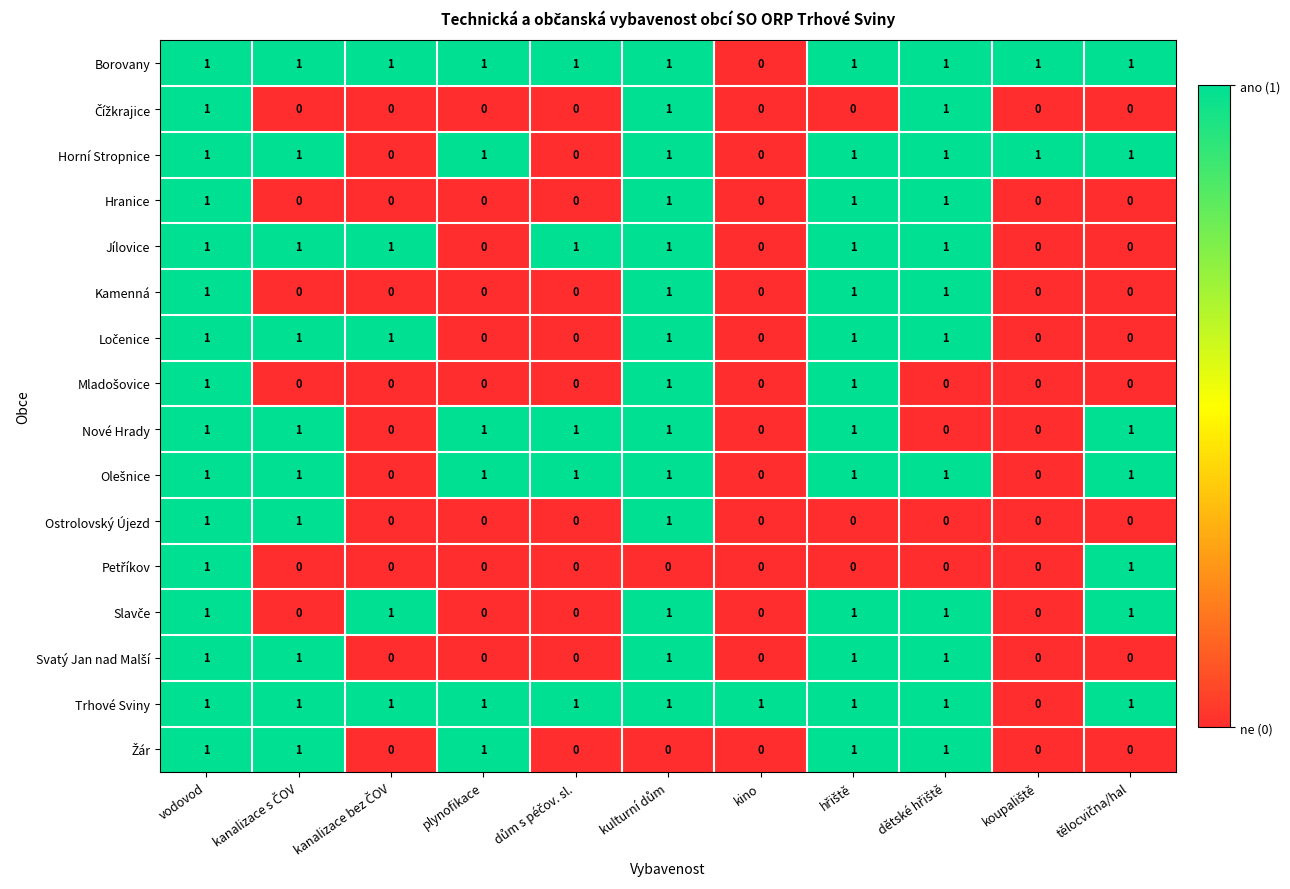

At how many categories does at least one series exceed 0?

11